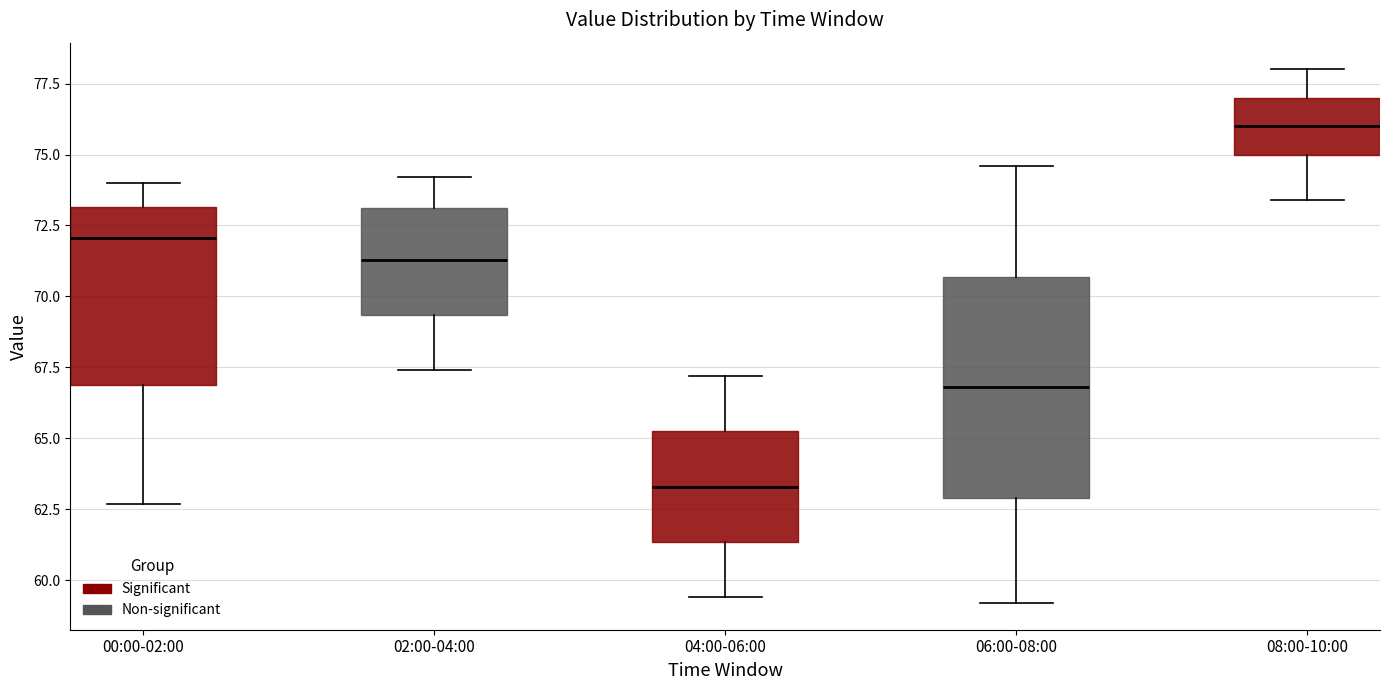

Reading left to right, transcribe this box plot: for each box, give where its median line is, the range the box spans, and where its two whiskers end, as read against the y-axis. The values are not printed on the chart, so give them approximately, as read against the axis.

00:00-02:00: median 72.0, box 67.0 to 73.0, whiskers 62.5 to 74.0
02:00-04:00: median 71.5, box 69.5 to 73.0, whiskers 67.5 to 74.0
04:00-06:00: median 63.5, box 61.5 to 65.5, whiskers 59.5 to 67.0
06:00-08:00: median 67.0, box 63.0 to 70.5, whiskers 59.0 to 74.5
08:00-10:00: median 76.0, box 75.0 to 77.0, whiskers 73.5 to 78.0